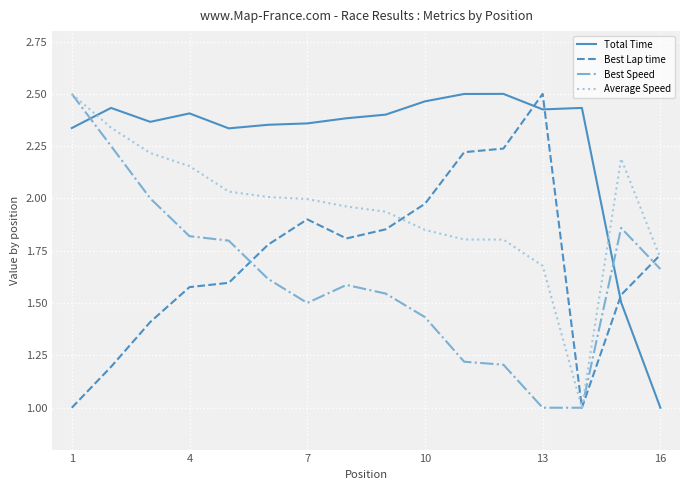

True or false: Total Time and Average Speed cross at least once.

True